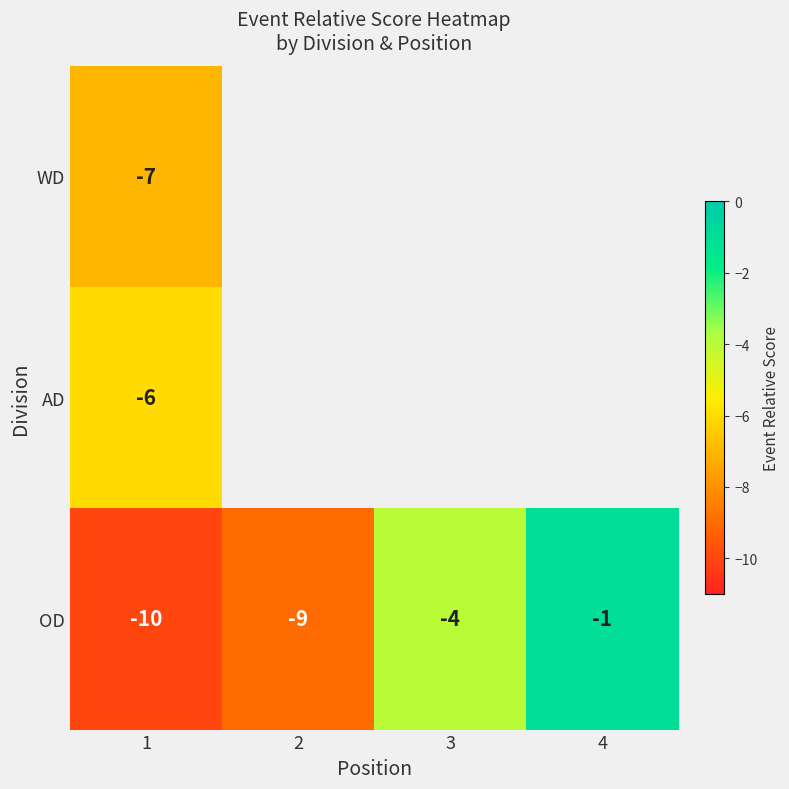

Is it true that OD equals -12 at 2?

False